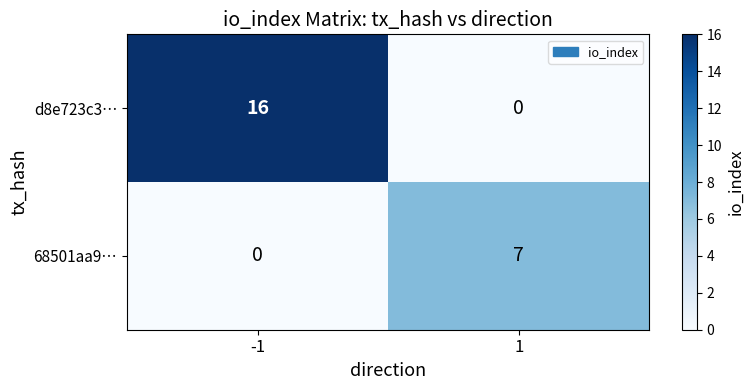

What is the average value of the 68501aa9… series?

4